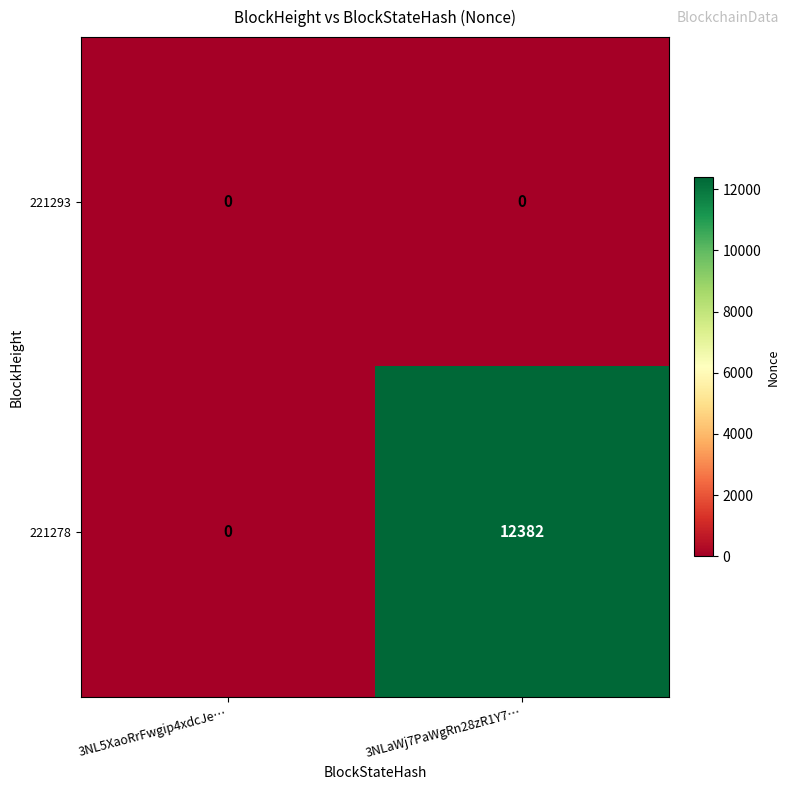

At which category does the chart reach its peak across all series?

3NLaWj7PaWgRn28zR1Y7…